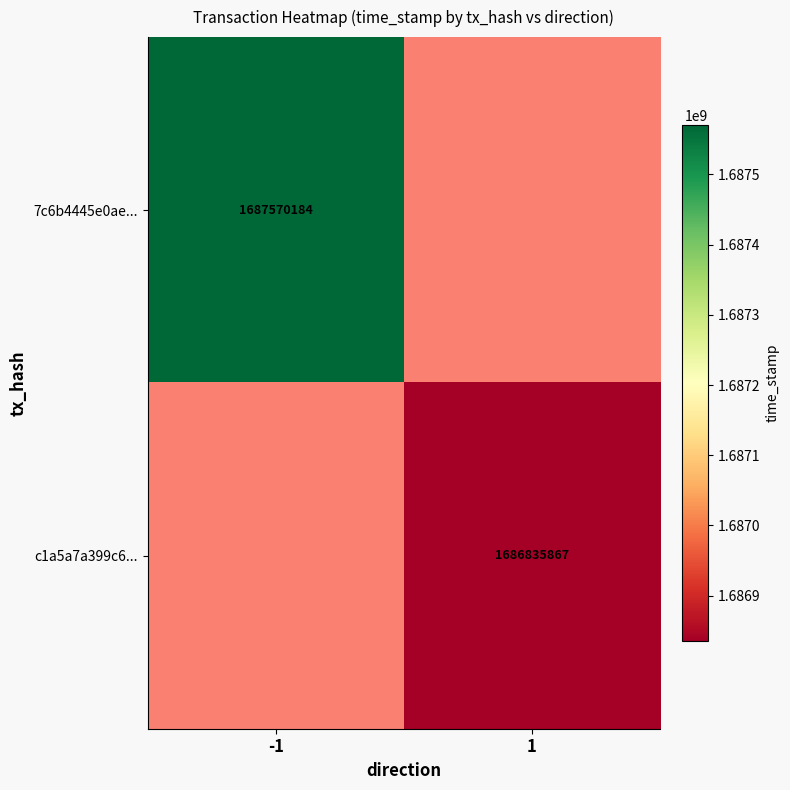

True or false: 7c6b4445e0ae... has a value of 1687570184 at -1.

True